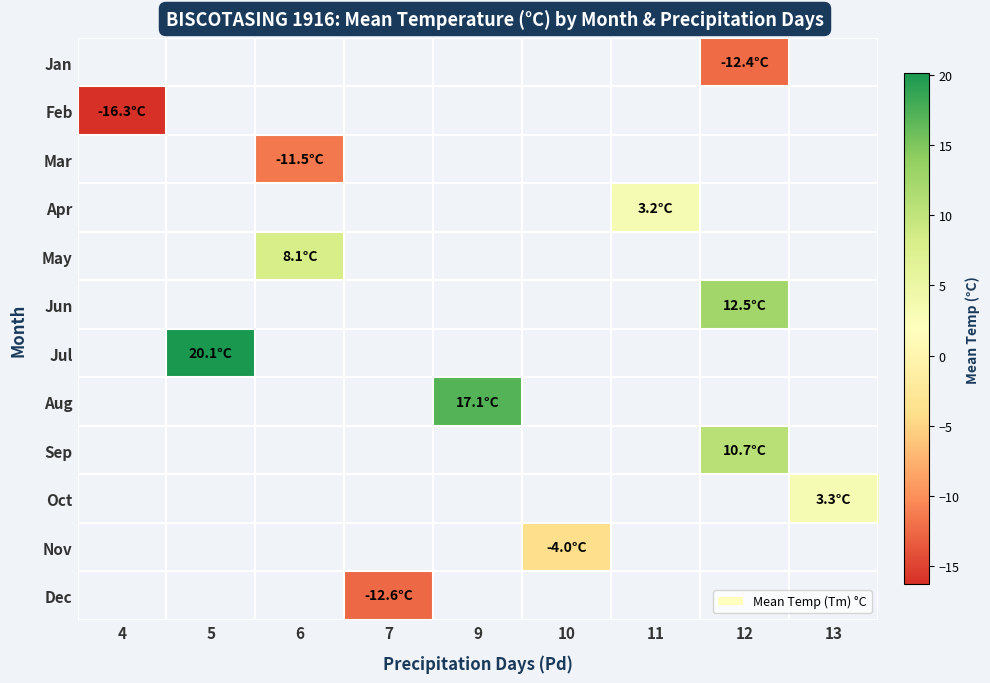

How many series are shown in this chart?

12